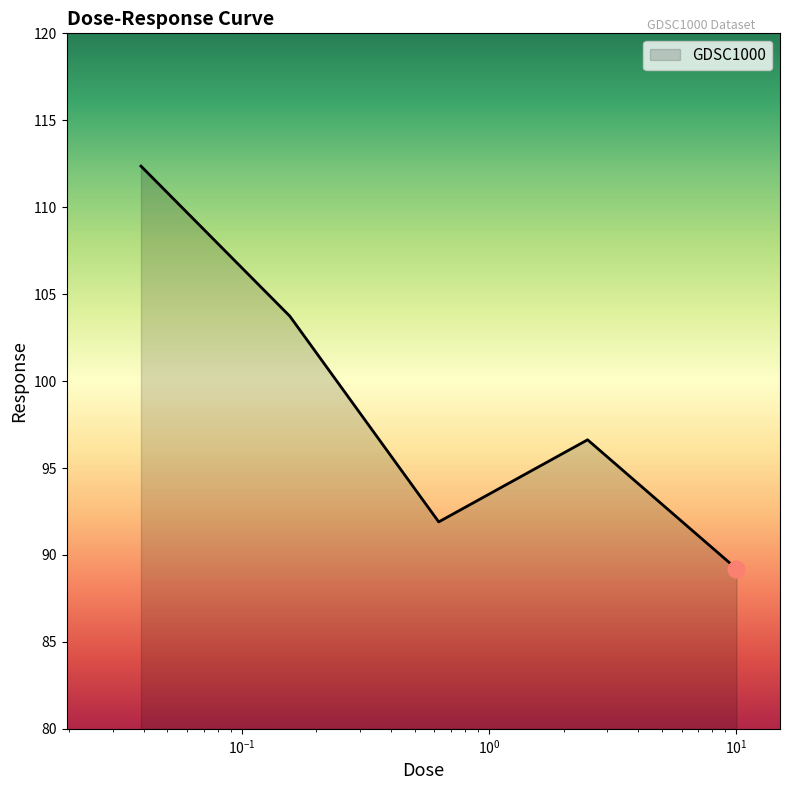

True or false: there are more than 1 points higher than both neighbors.

False